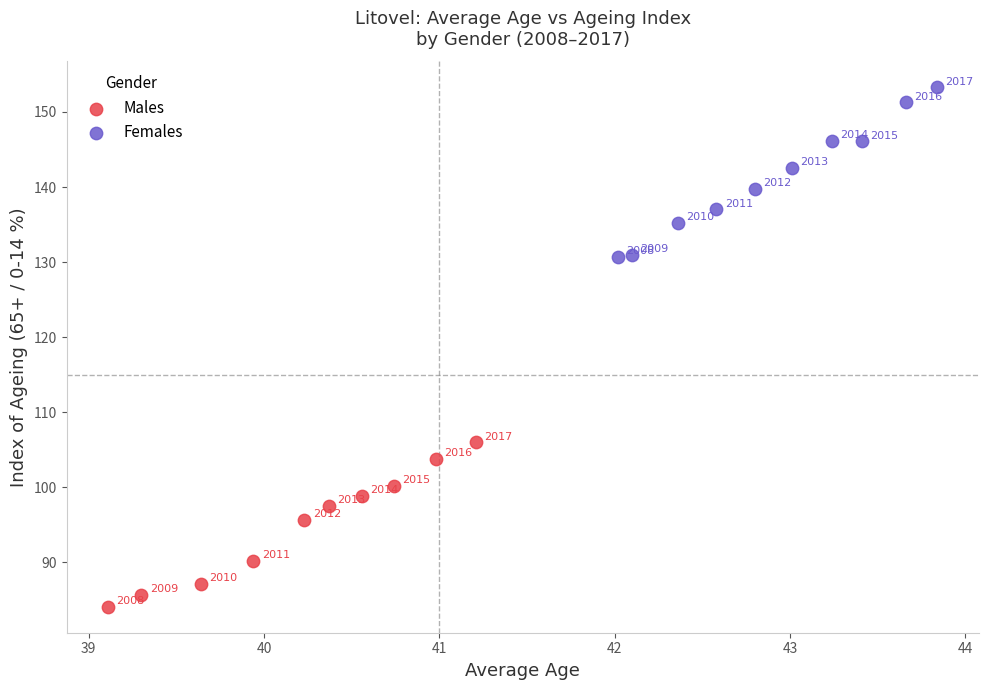

Which series has the largest Y range (max minus min)?

Females